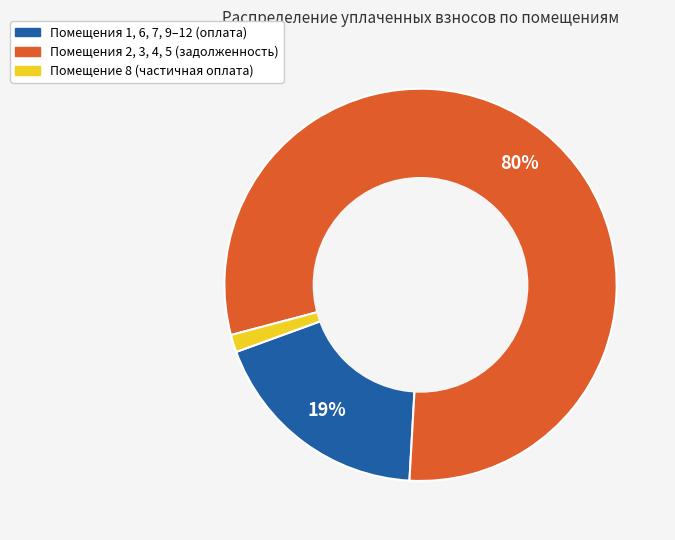

Does any single category account for the majority?

Yes